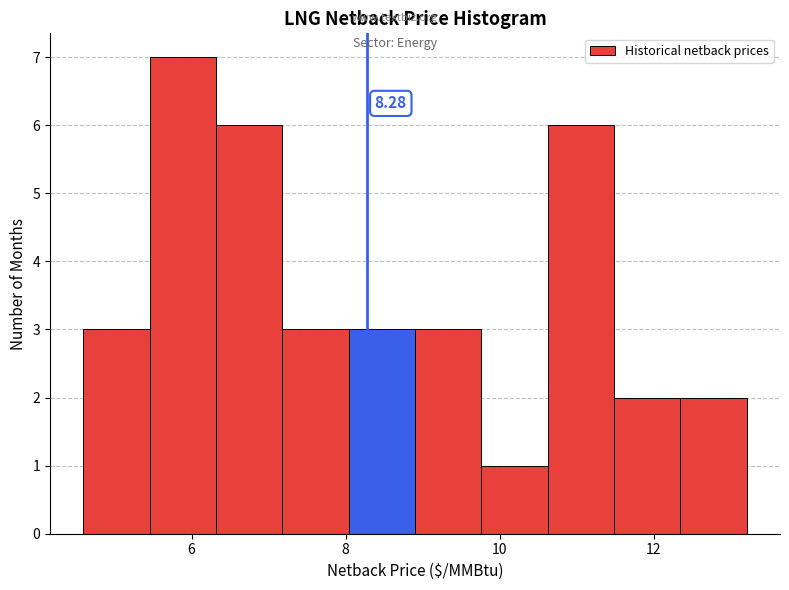

Over which range of the x-axis is the bar tallest?

5.4 to 6.4